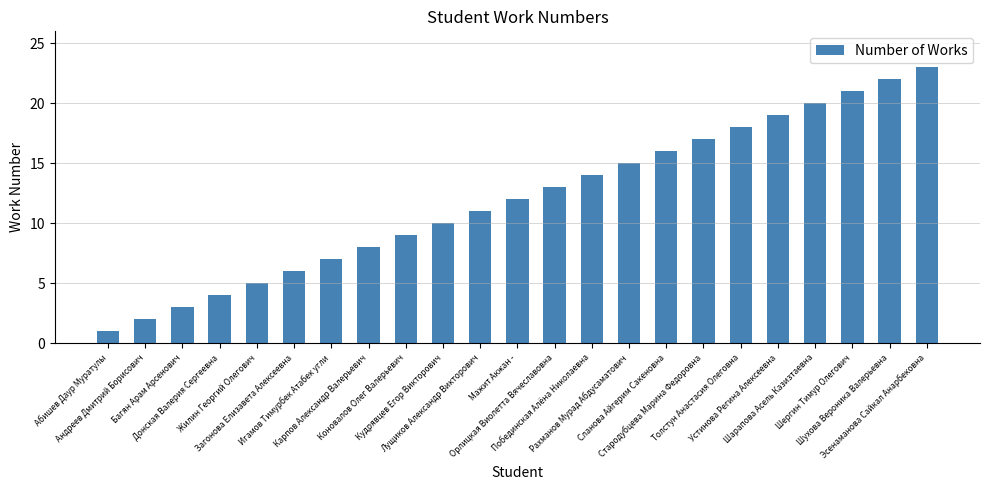

Reading right to left, what are all the values shown in this chart?

23	22	21	20	19	18	17	16	15	14	13	12	11	10	9	8	7	6	5	4	3	2	1